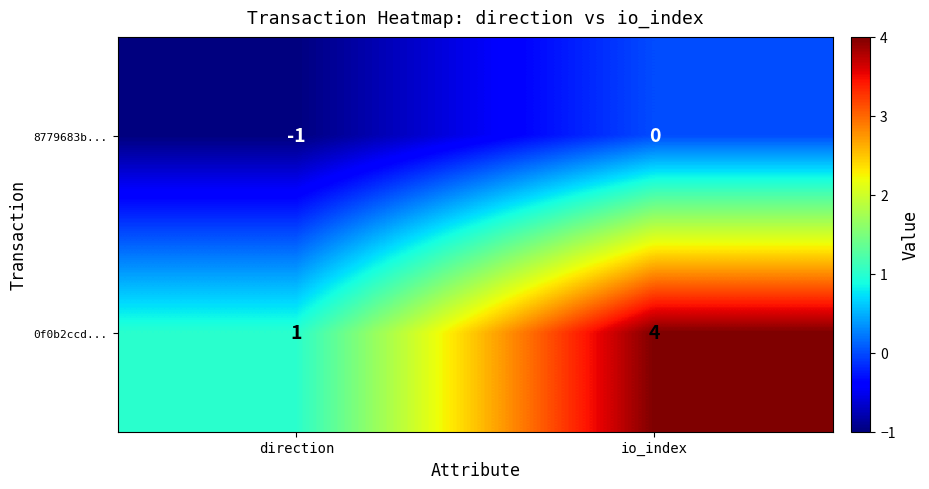

Reading right to left, what are all the values shown in this chart?

8779683b...: io_index=0	direction=-1
0f0b2ccd...: io_index=4	direction=1